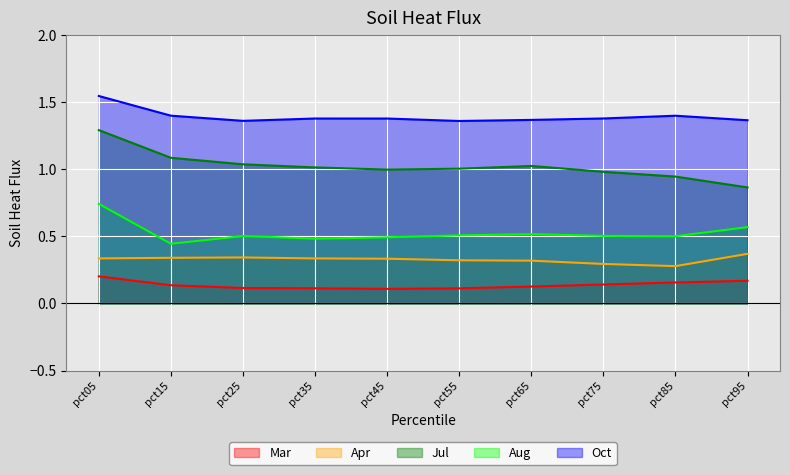

Where is the first local minimum for Oct?

pct25